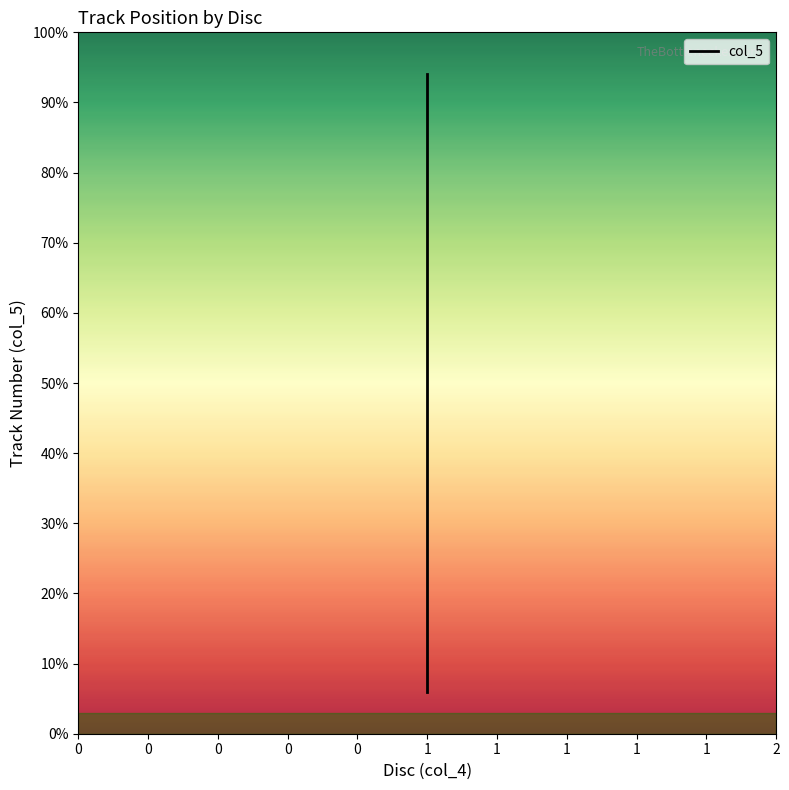

Is it true that the value at 1 is 41.2?

True